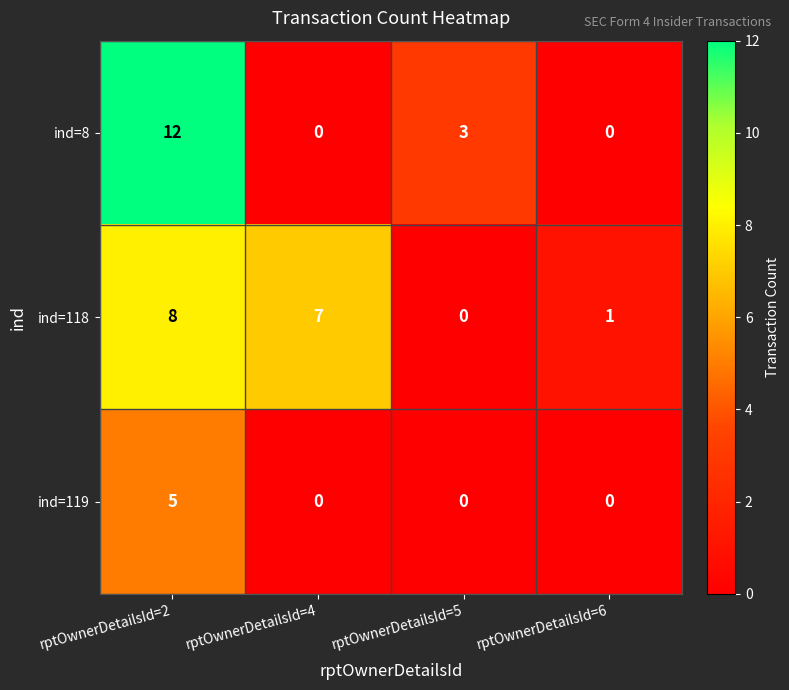

Rank the series by their maximum value, from highest to lowest.

ind=8, ind=118, ind=119